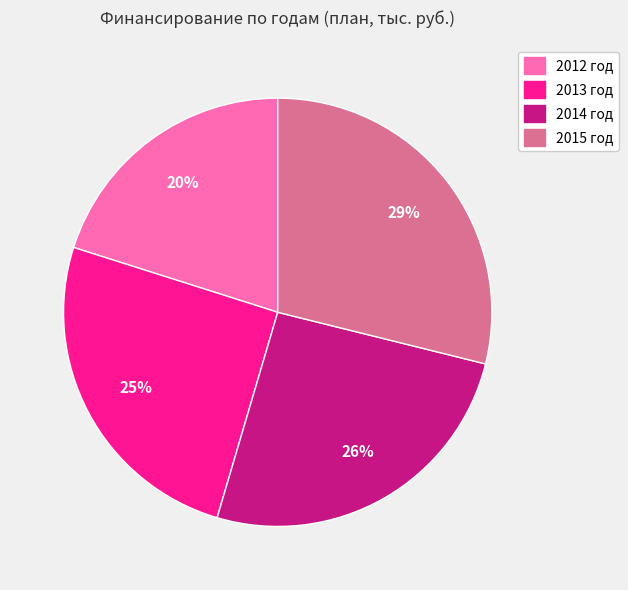

Which category has the biggest portion of the pie?

2015 год